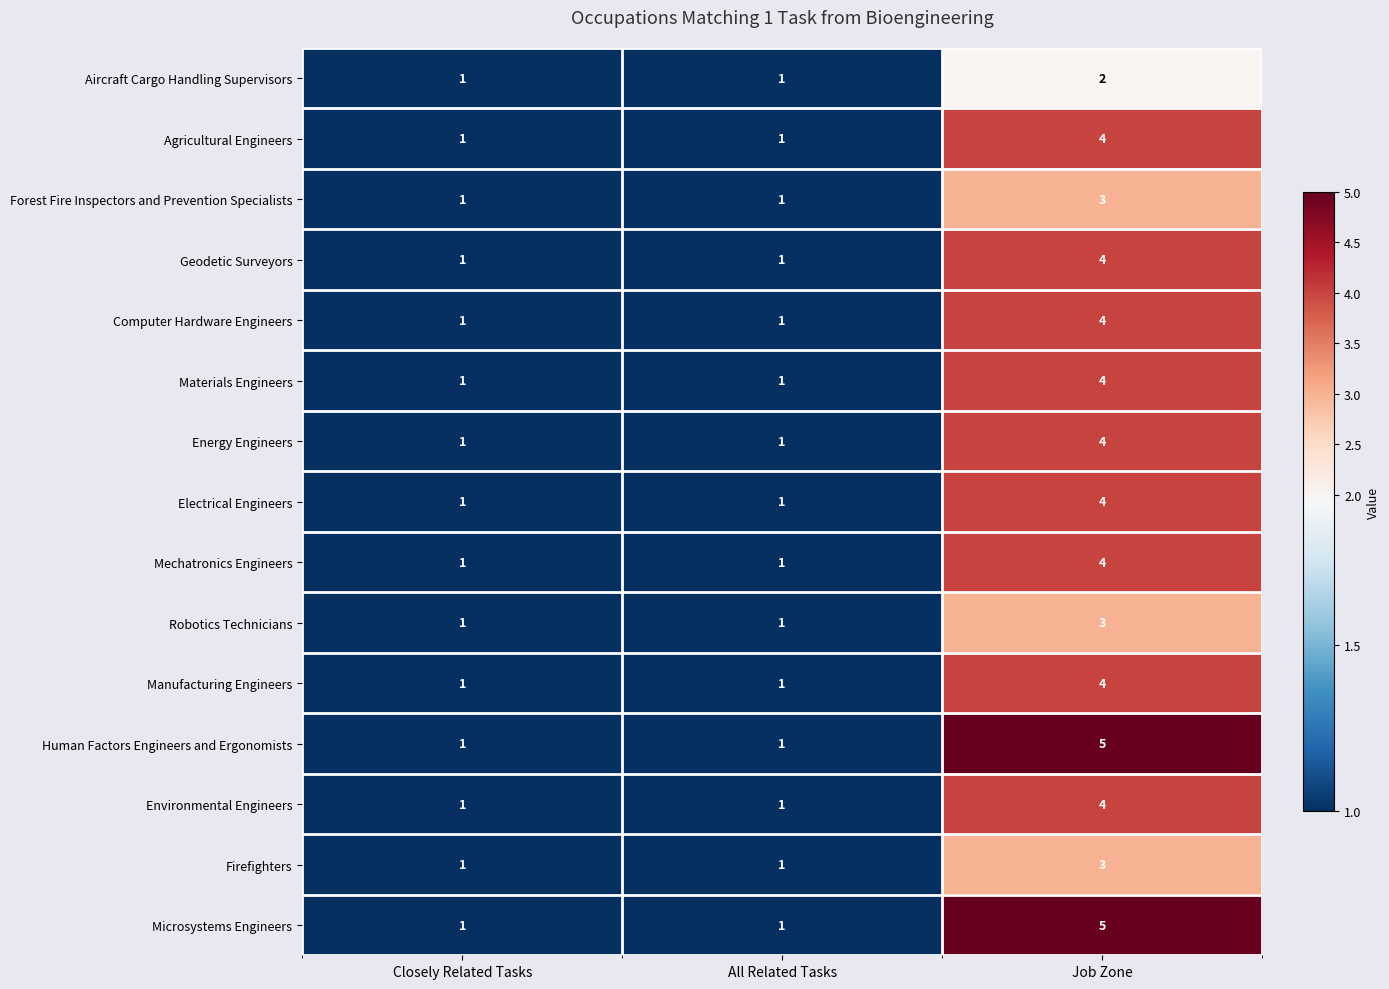

What is the sum of all Manufacturing Engineers values?

6